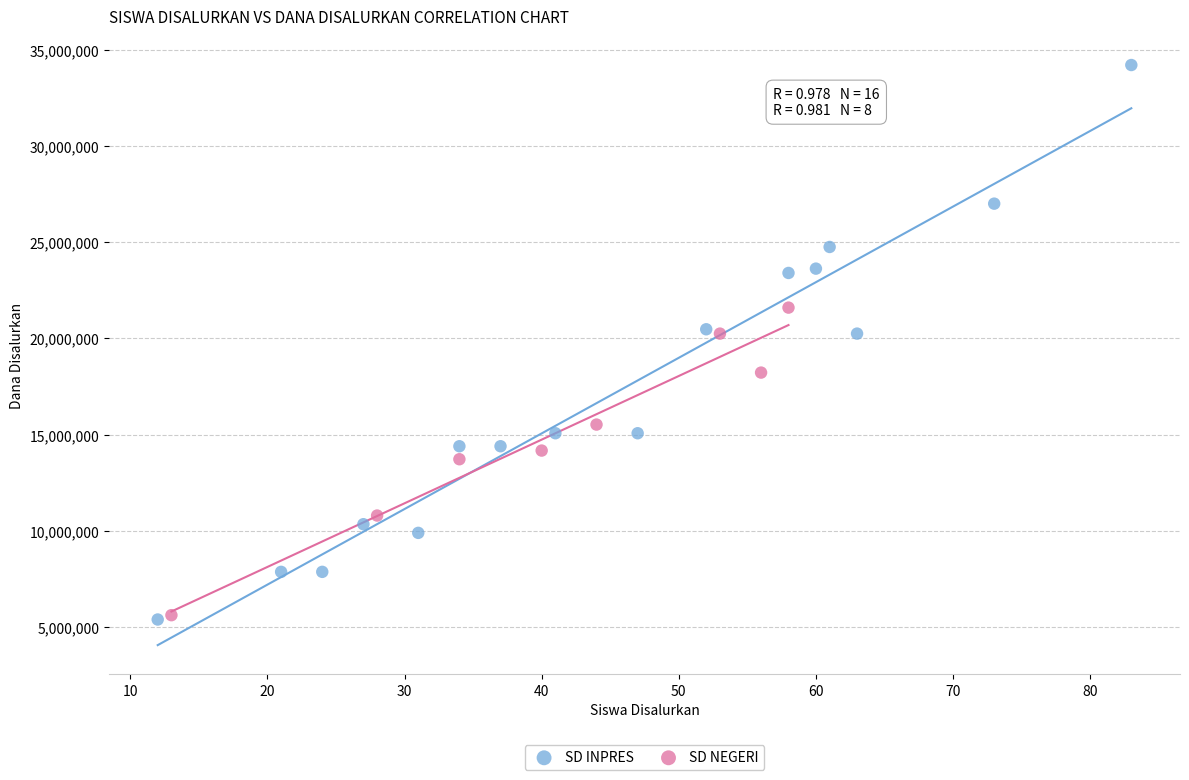

Which series reaches the maximum Y coordinate?

SD INPRES